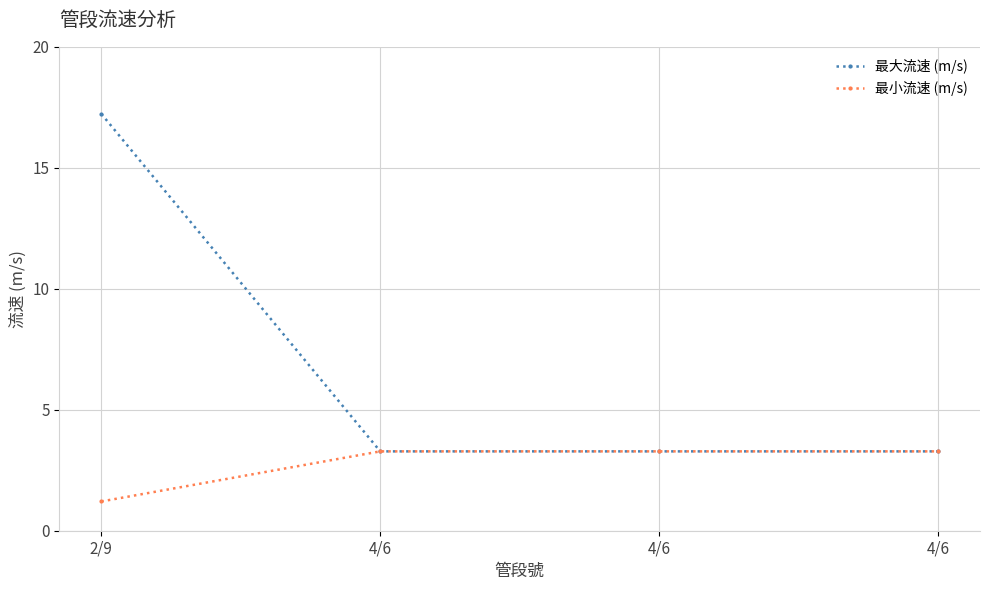

What is the average value of the 最小流速 (m/s) series?

2.8